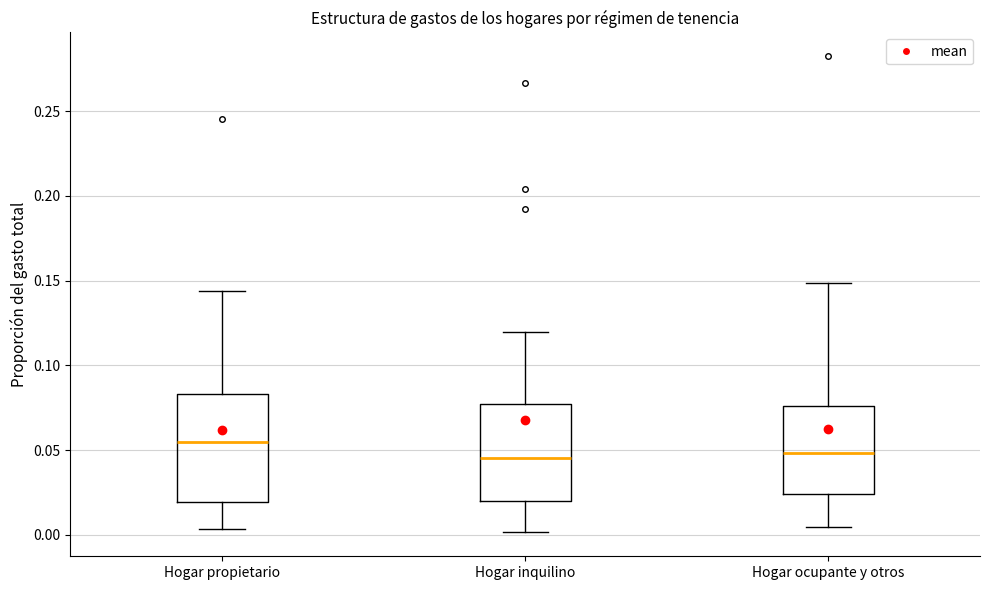

Where is the lower edge of the box for Hogar inquilino on the y-axis? The values are not printed on the chart, so give them approximately, as read against the axis.

0.020